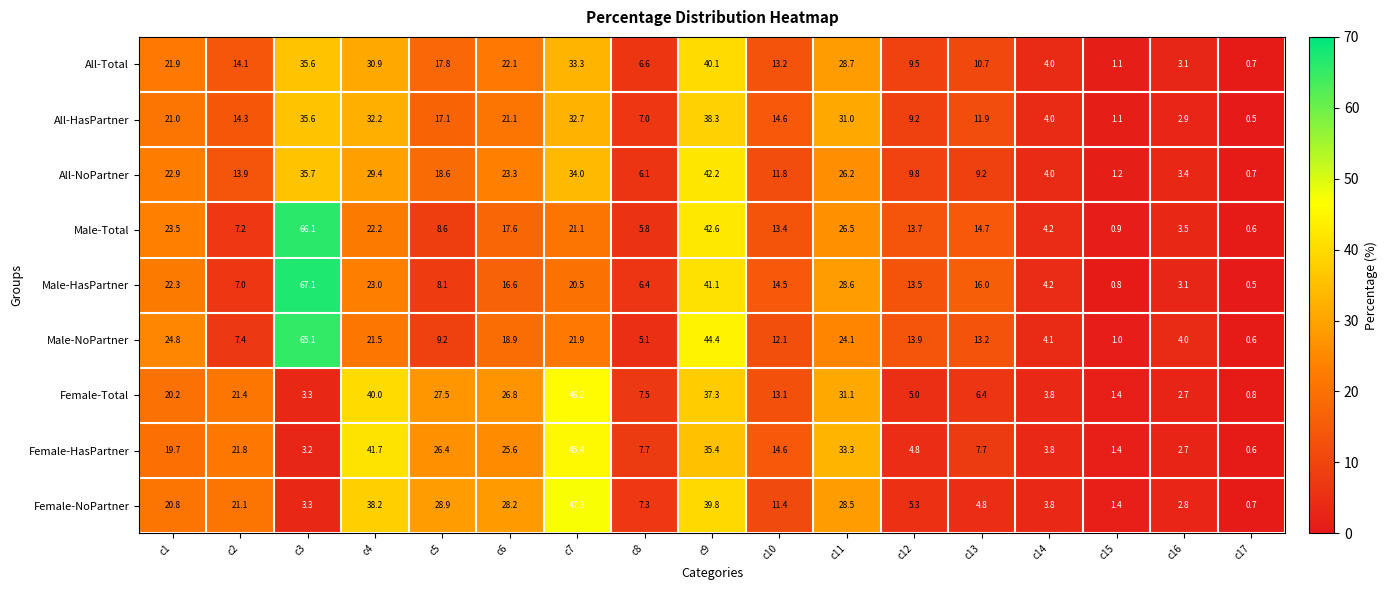

Read the All-Total value at c5.

17.8